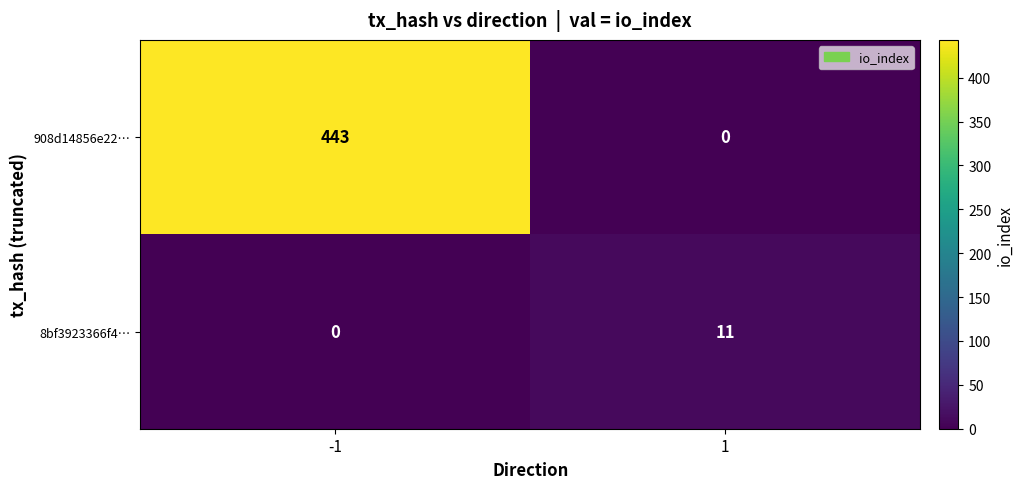

What is the average value of the 8bf3923366f4… series?

6